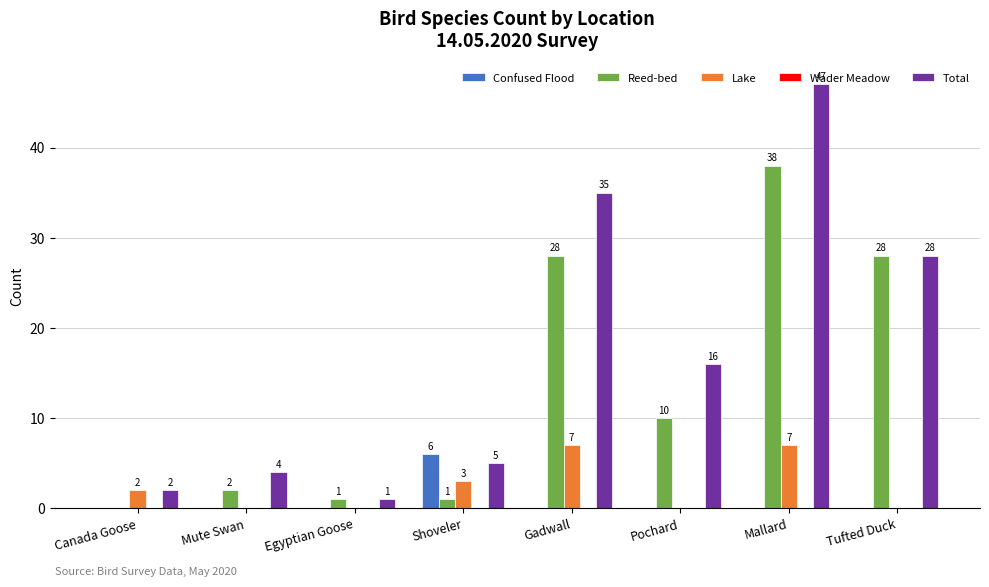

Which series has the largest range (max minus min)?

Total